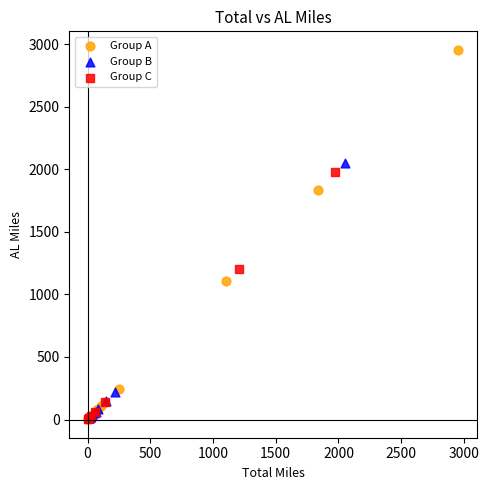

What are all the series names shown in the legend?

Group A, Group B, Group C